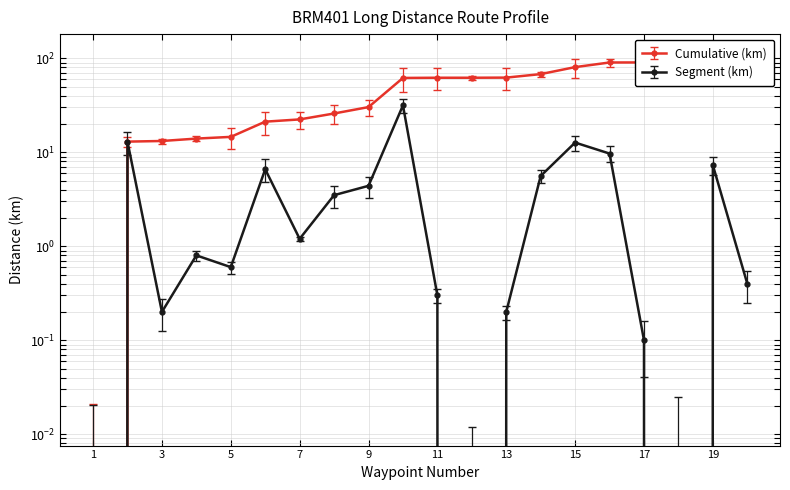

True or false: Cumulative (km) has a value of 13.2 at 3.

True